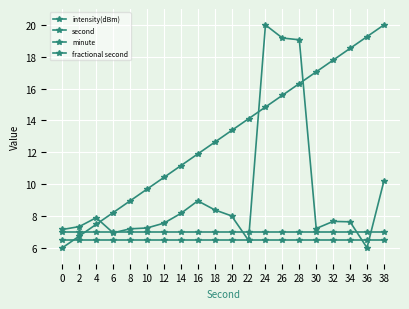

Between 22 and 24, which series saw the biggest shift?

intensity(dBm)